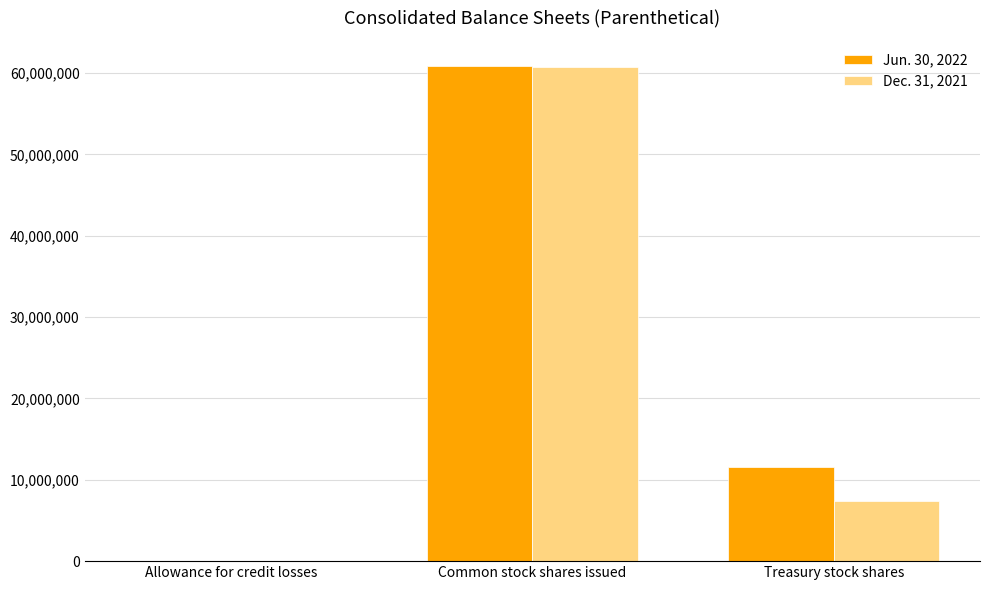

At which category does the chart reach its peak across all series?

Common stock shares issued